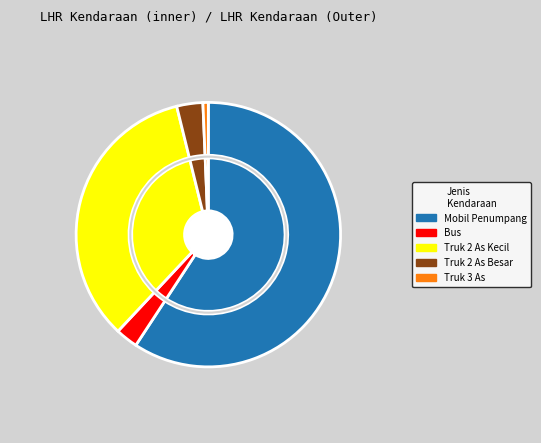

Approximately how many times larger is the value at Mobil Penumpang compared to Bus?

21.7